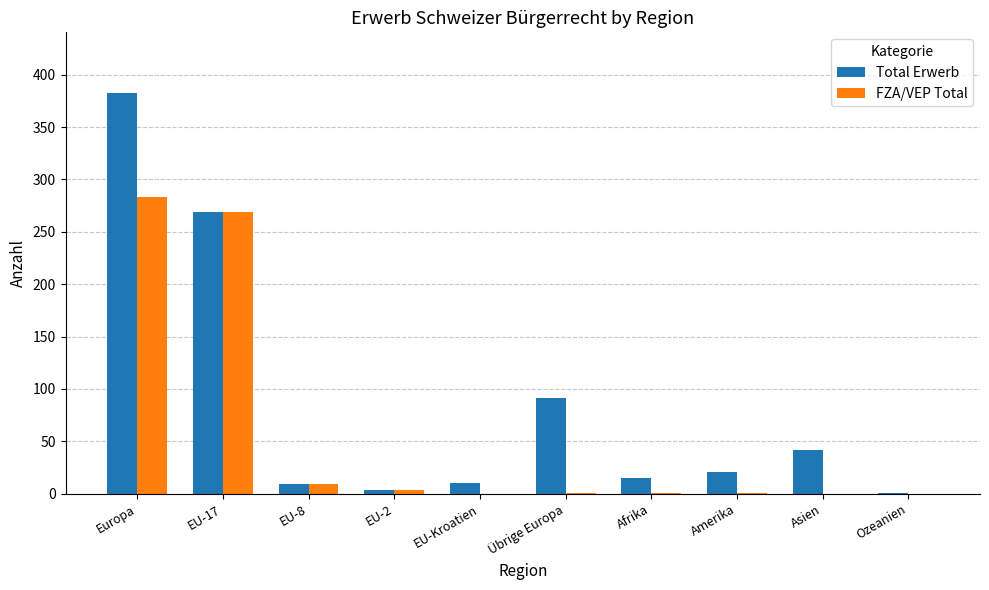

True or false: Total Erwerb has a value of 170 at EU-17.

False